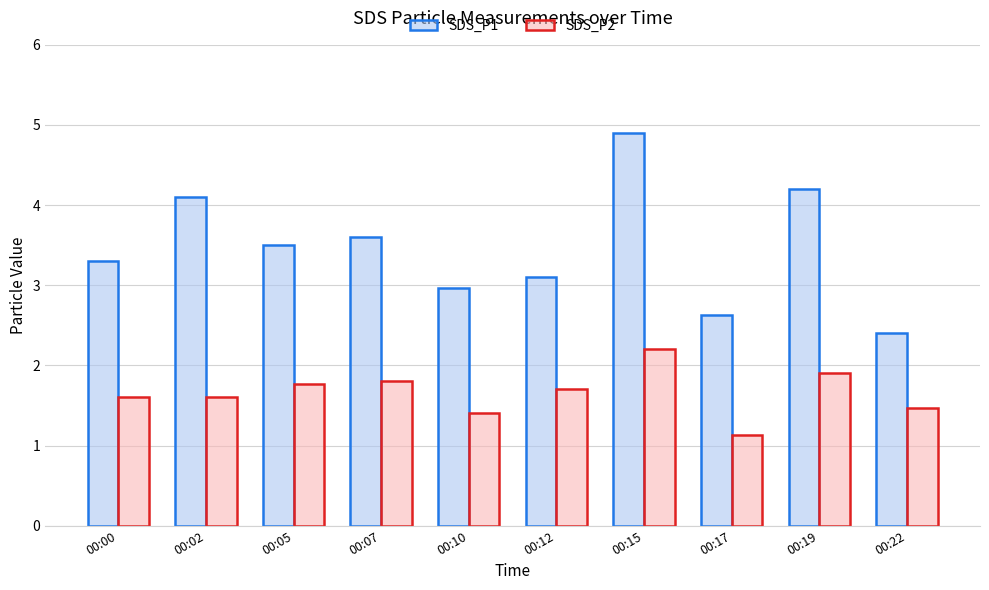

Where is SDS_P1 nearest to the value 3?

00:10